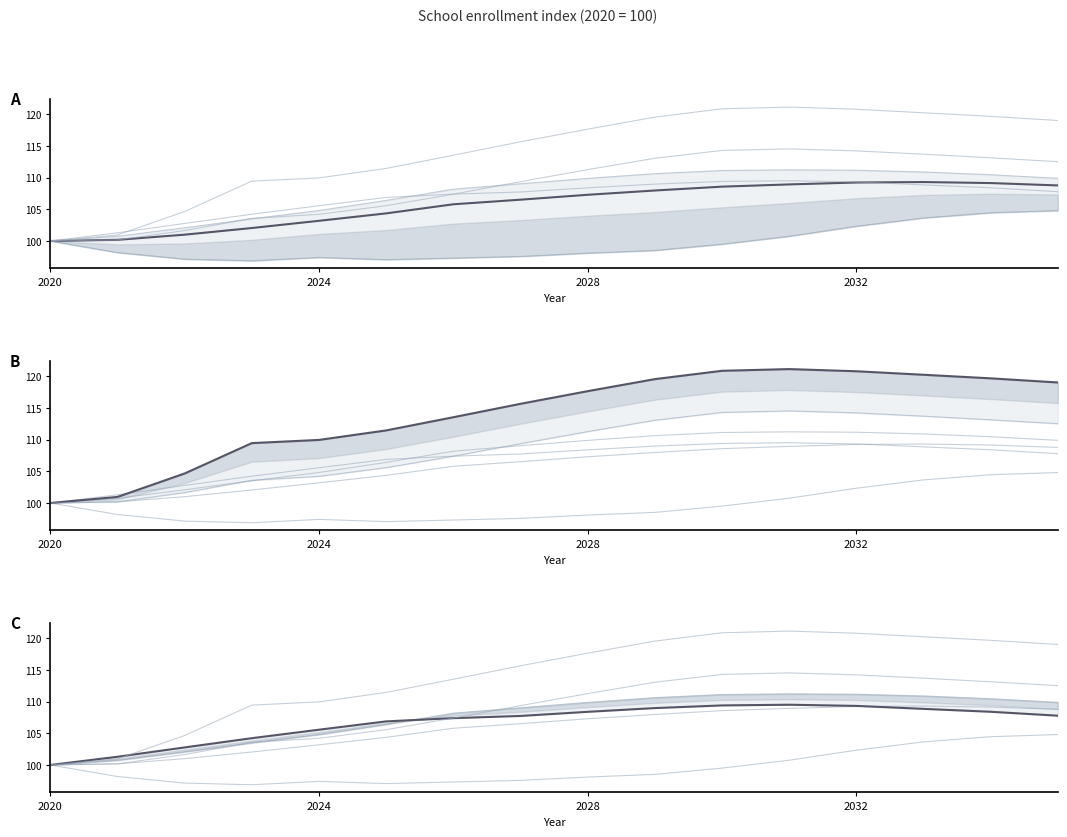

Rank the series by their maximum value, from lowest to highest.

Berufliche Schulen, Insgesamt, Förderschule, Allgemeinbildende Schulen, Sekundarbereich I, Gymnasium